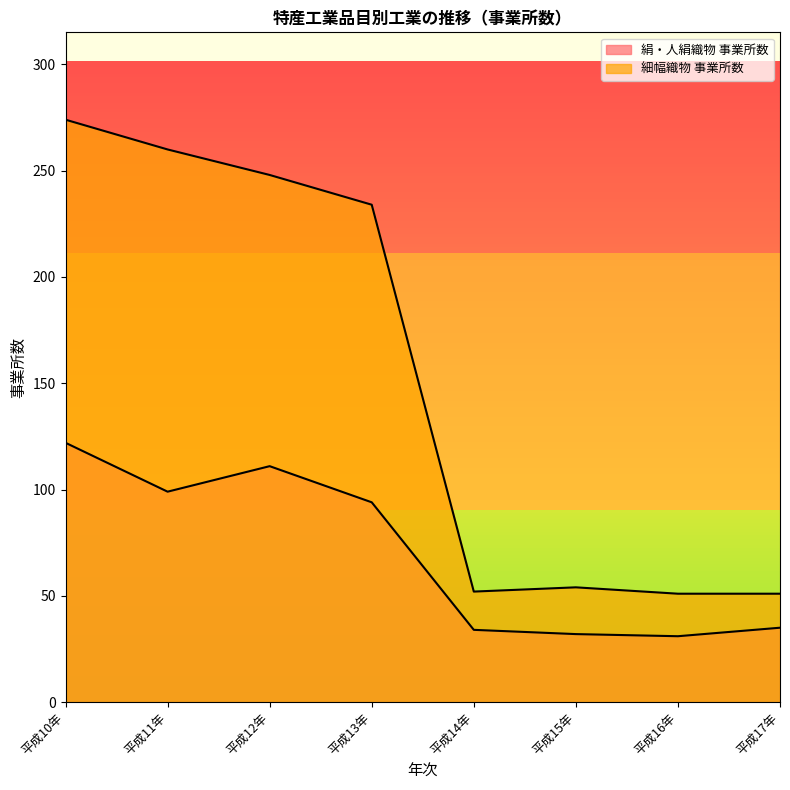

Which has a higher value, 平成13年 or 平成15年?

平成13年